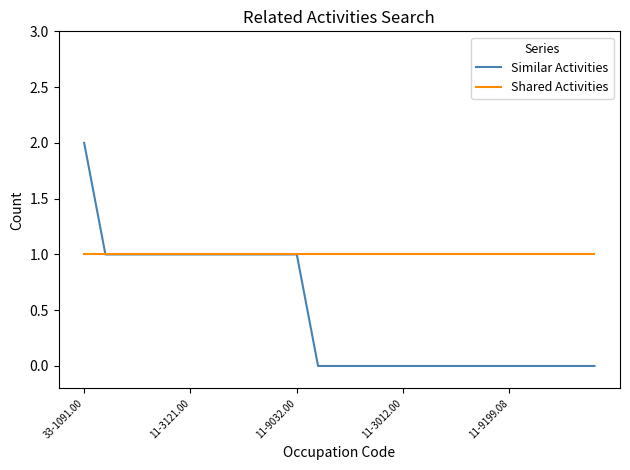

Which series has the widest spread of values?

Similar Activities